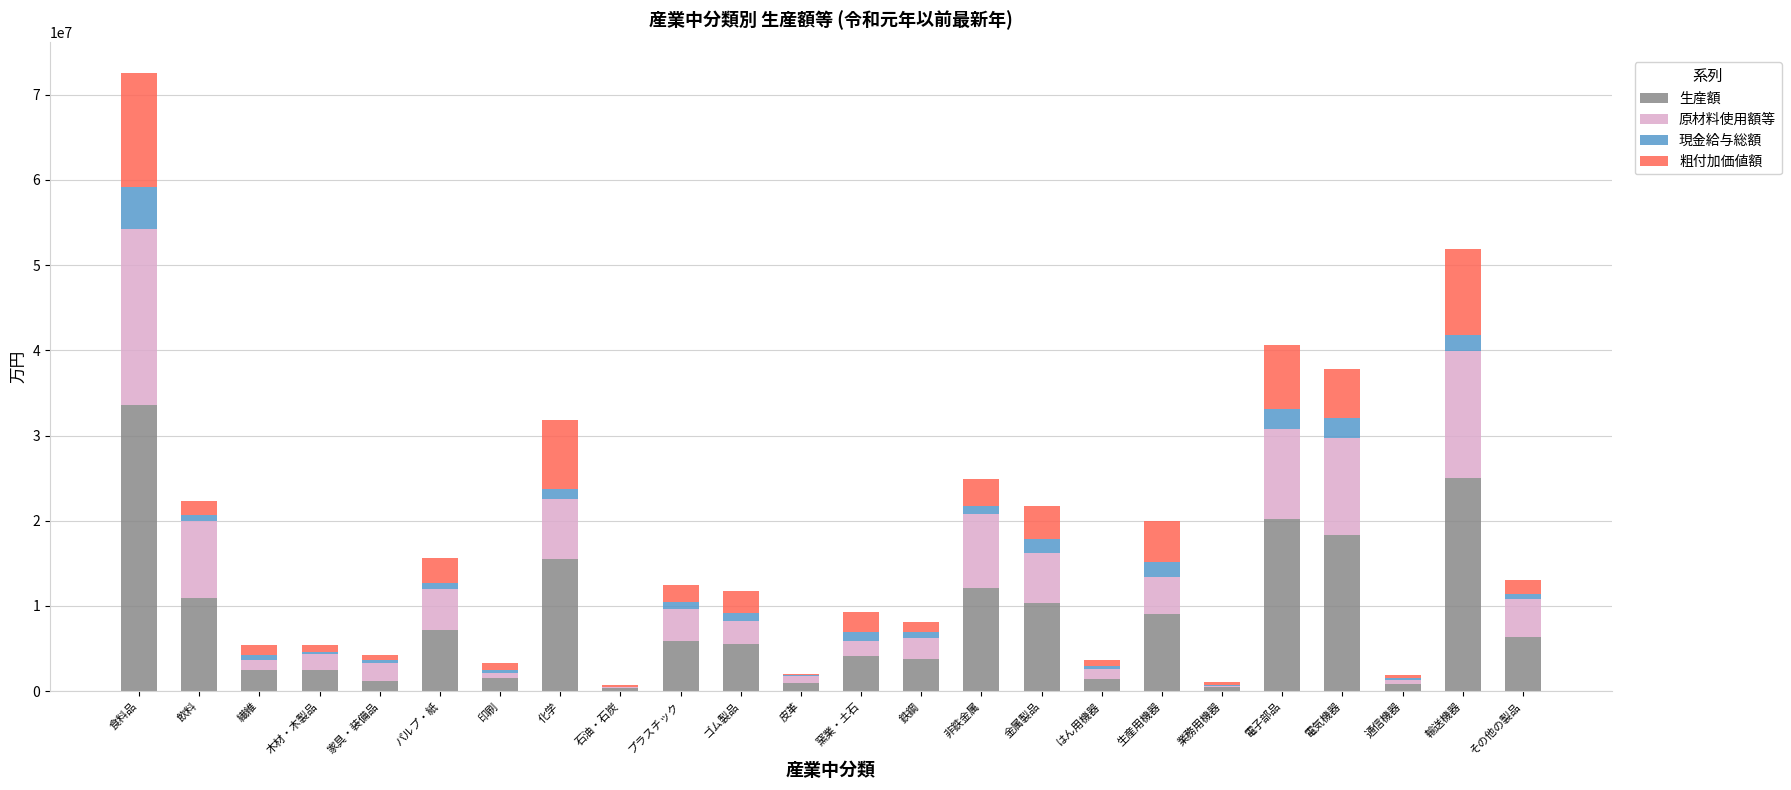

What is the total value across all series at 金属製品?

21757978